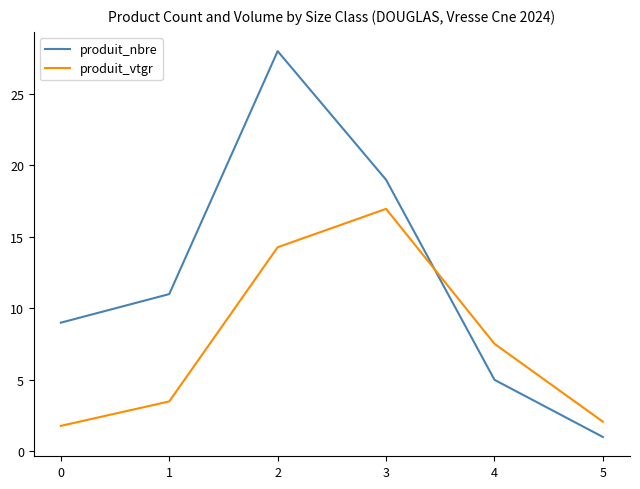

True or false: produit_vtgr and produit_nbre cross at least once.

True